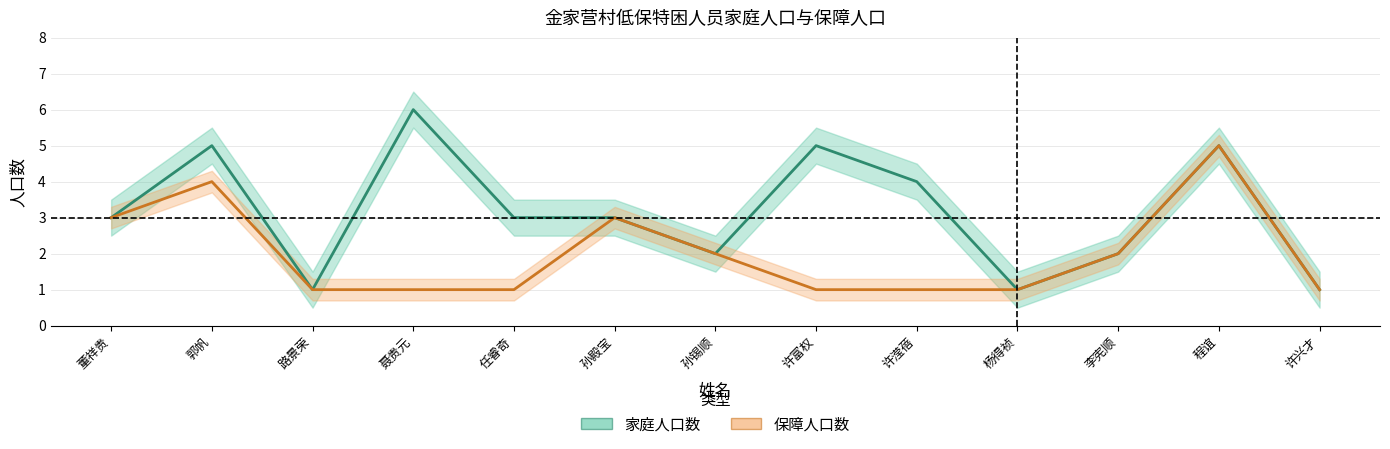

At which category is the sum across all series the highest?

程谊